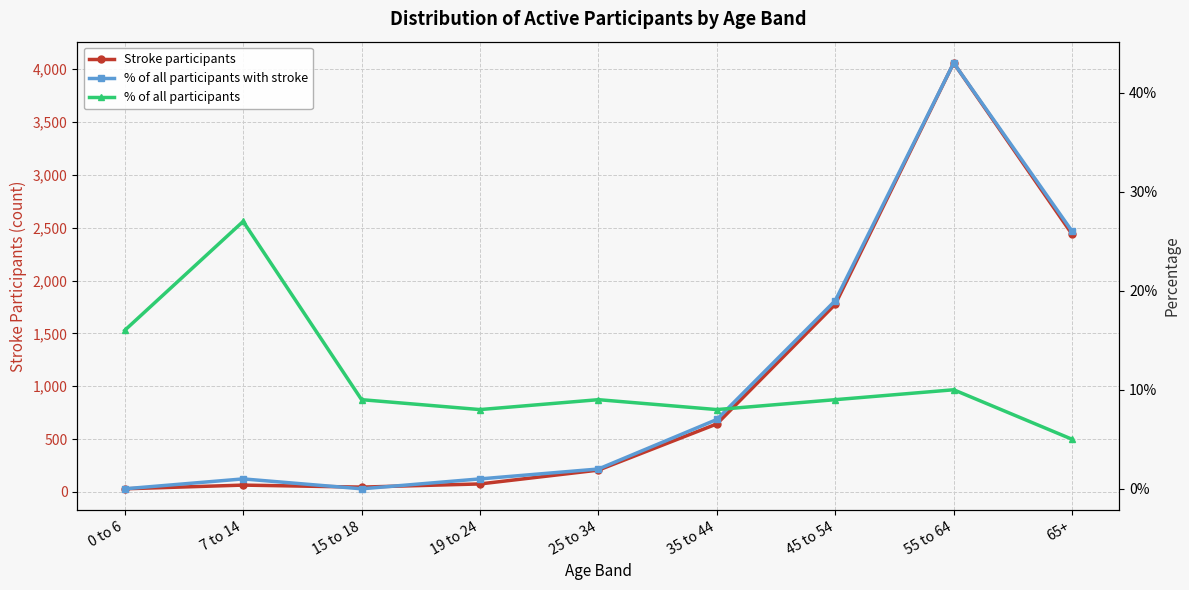

What is the label of the 1st point from the left?

0 to 6